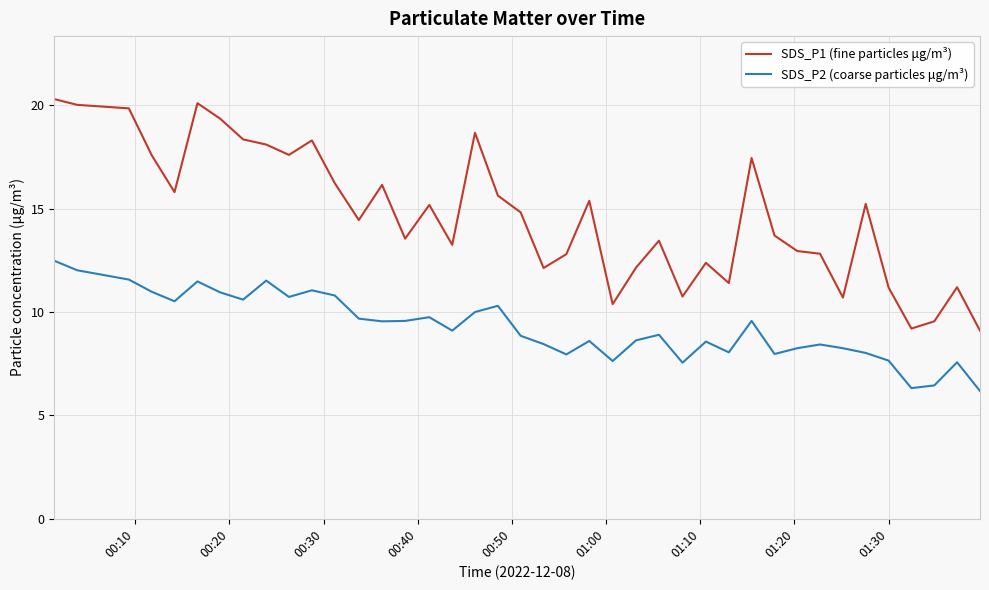

Which series has the largest range (max minus min)?

SDS_P1 (fine particles μg/m³)